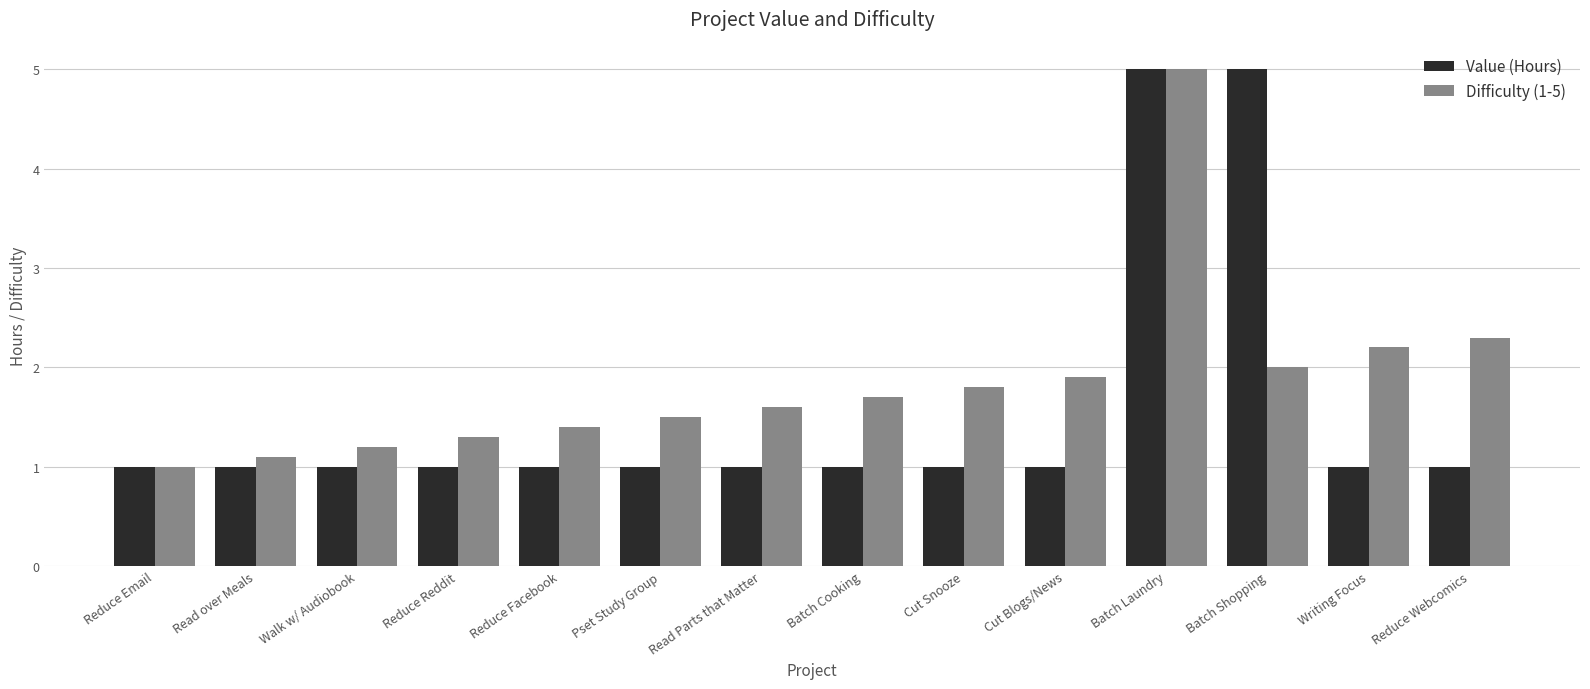

What is the difference between the maximum and second lowest values in the Value (Hours) series?

4.0